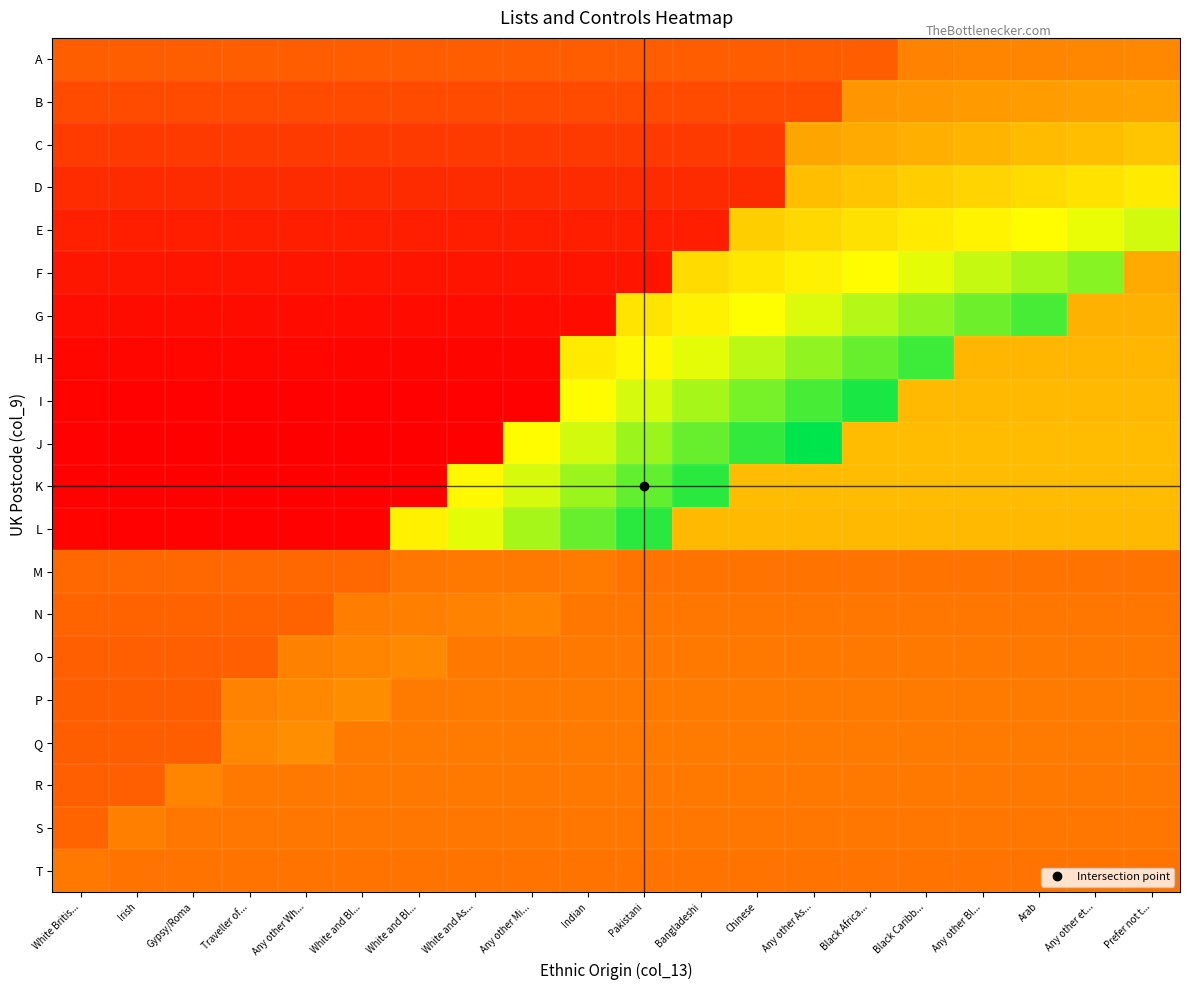

At Traveller of..., list the series in order from largest to smallest.

Q, P, R, S, T, M, N, O, A, B, C, D, E, F, G, H, I, L, K, J